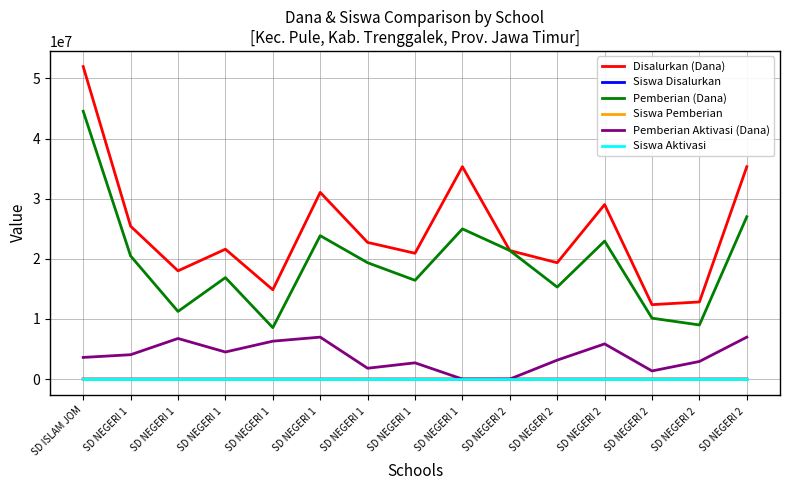

What are all the series names shown in the legend?

Disalurkan (Dana), Siswa Disalurkan, Pemberian (Dana), Siswa Pemberian, Pemberian Aktivasi (Dana), Siswa Aktivasi